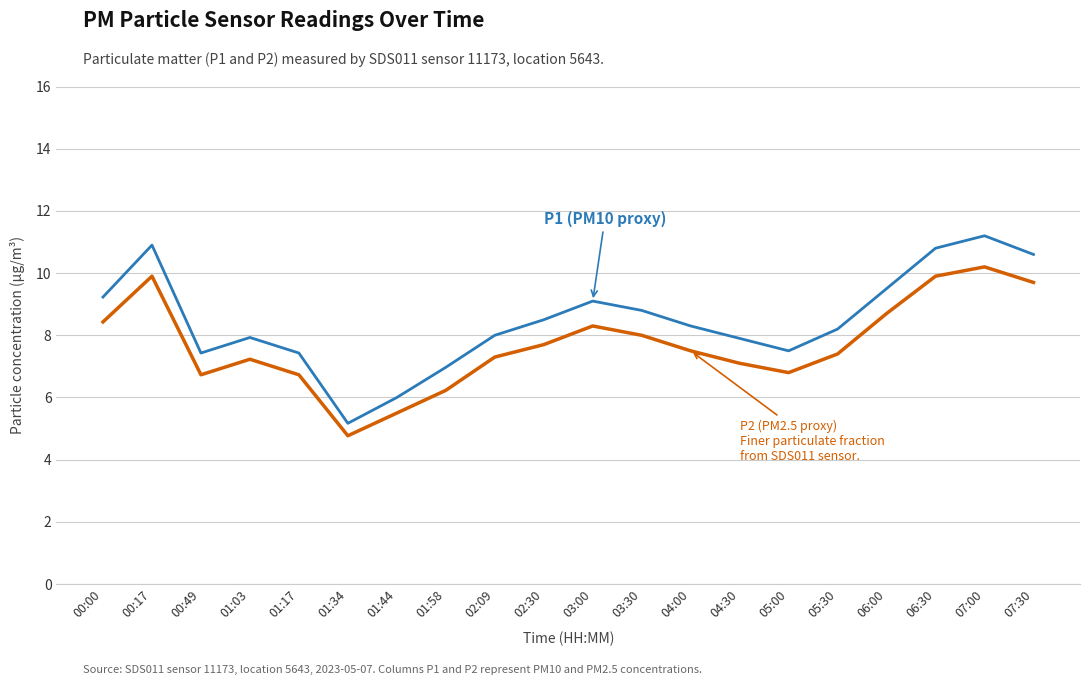

What is the spread (max minus min) of values at 02:30?

0.8